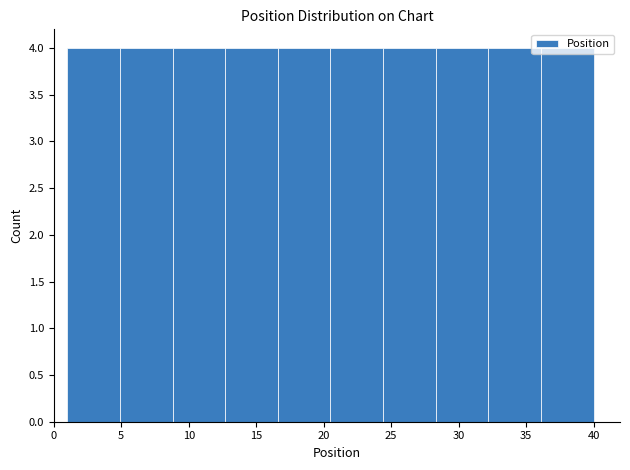

What is the height of the bar covering 28.3 to 32.2 on the x-axis? Neither the bar edges nor the heights are printed on the chart, so give them approximately, as read against the axes.

4